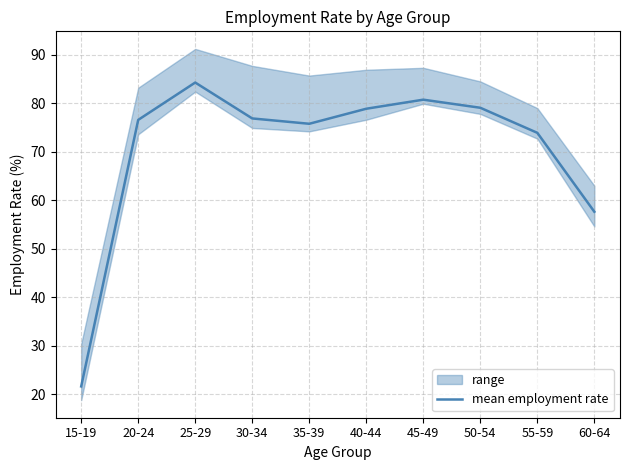

What is the ratio of the value at 50-54 to the value at 25-29?

0.9